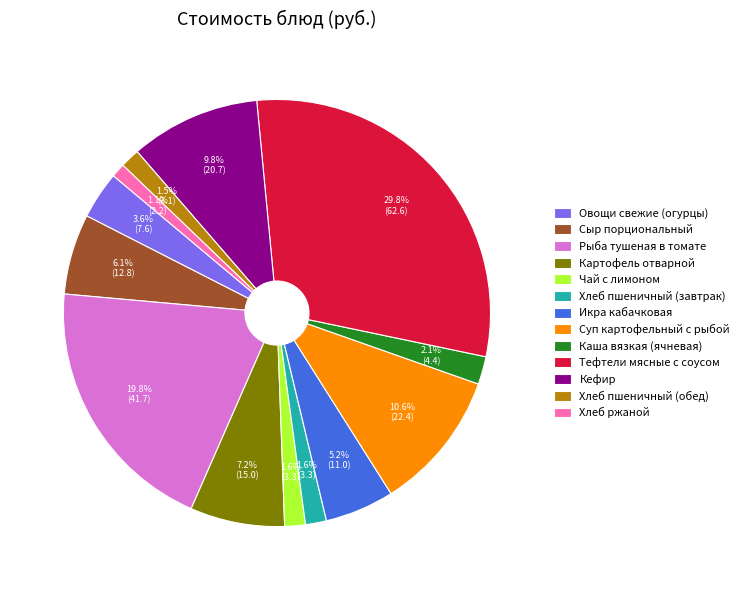

The Сыр порциональный slice represents 1% of the pie. True or false?

False